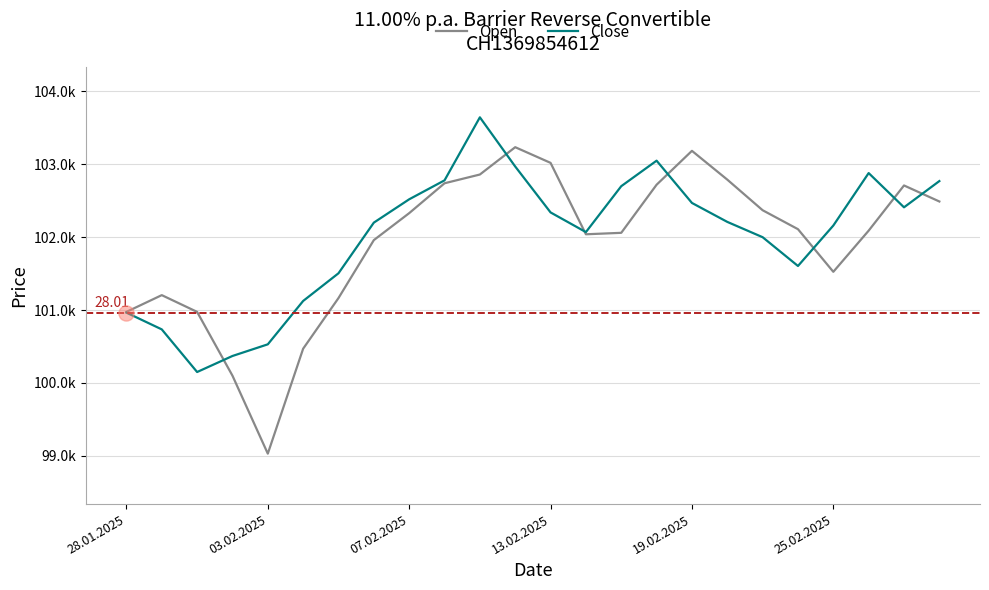

What are all the series names shown in the legend?

Open, Close